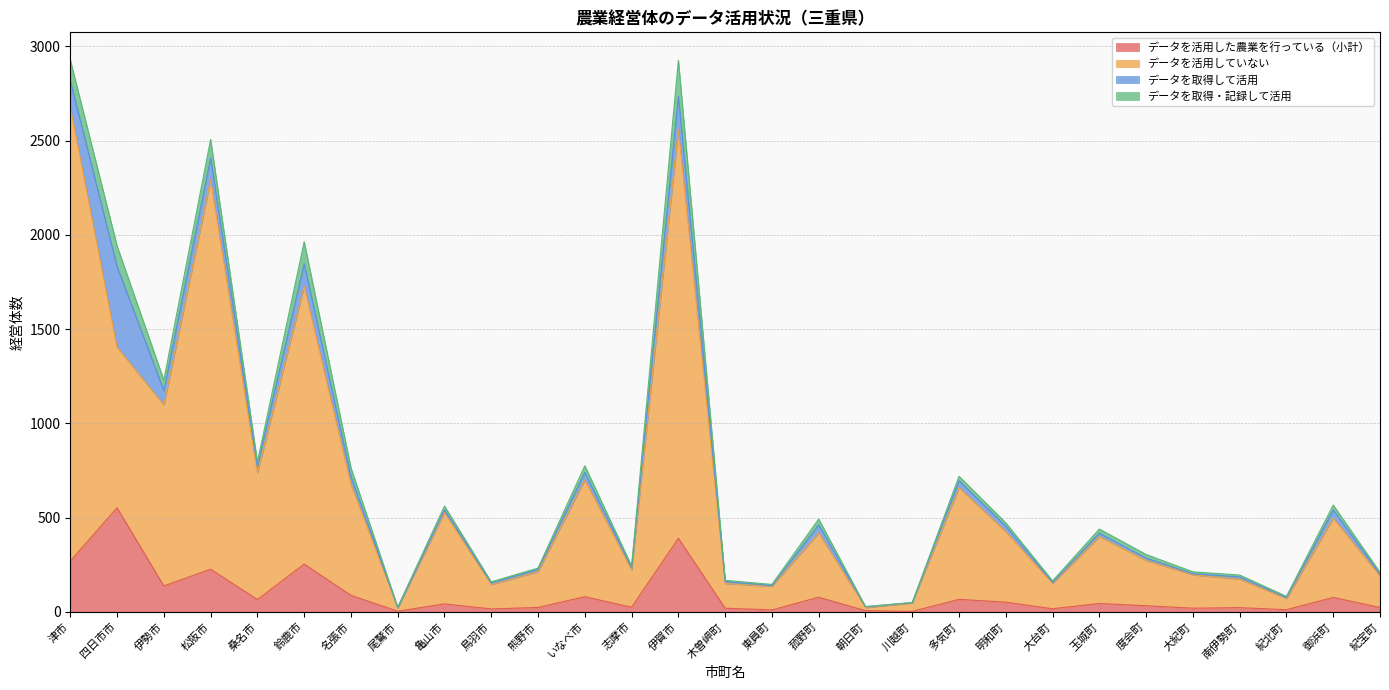

At which label is データを活用していない closest to 1350?

四日市市